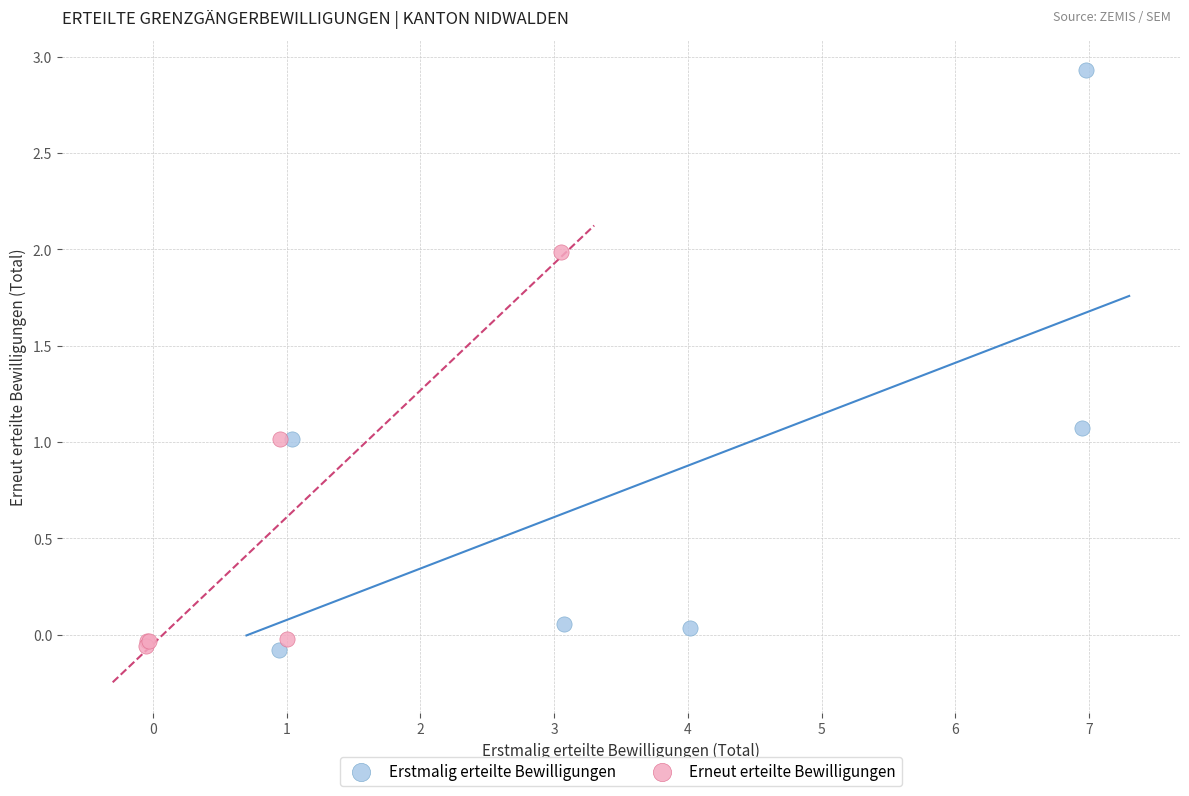

Which series has the largest Y range (max minus min)?

Erstmalig erteilte Bewilligungen